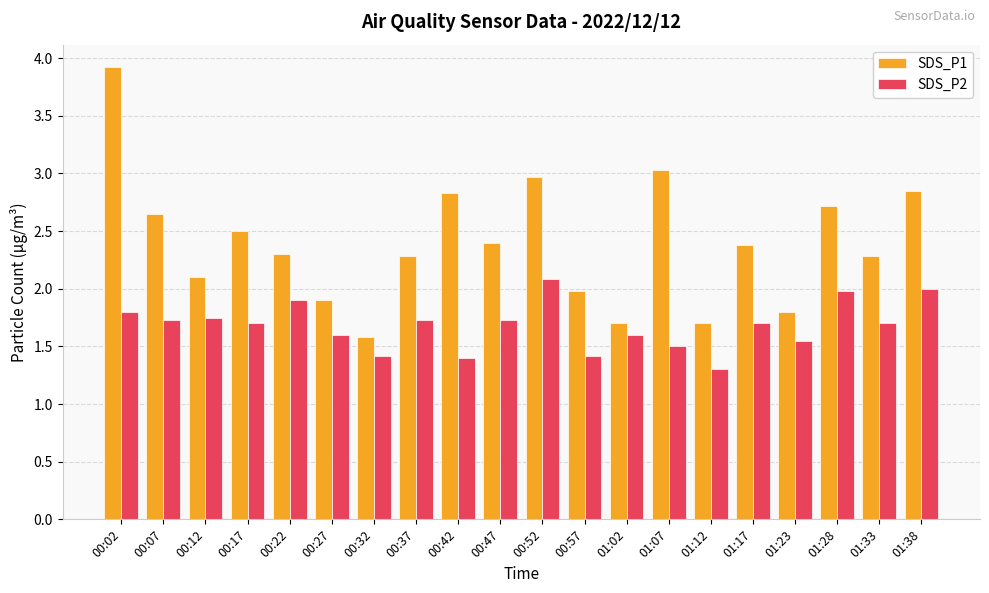

What position from the left is 01:23?

17